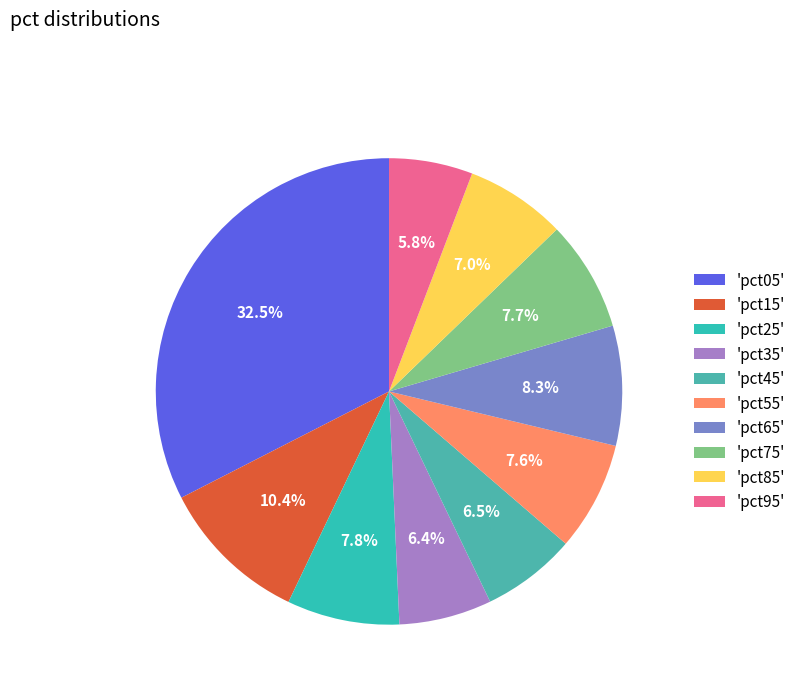

How many slices are in this pie chart?

10